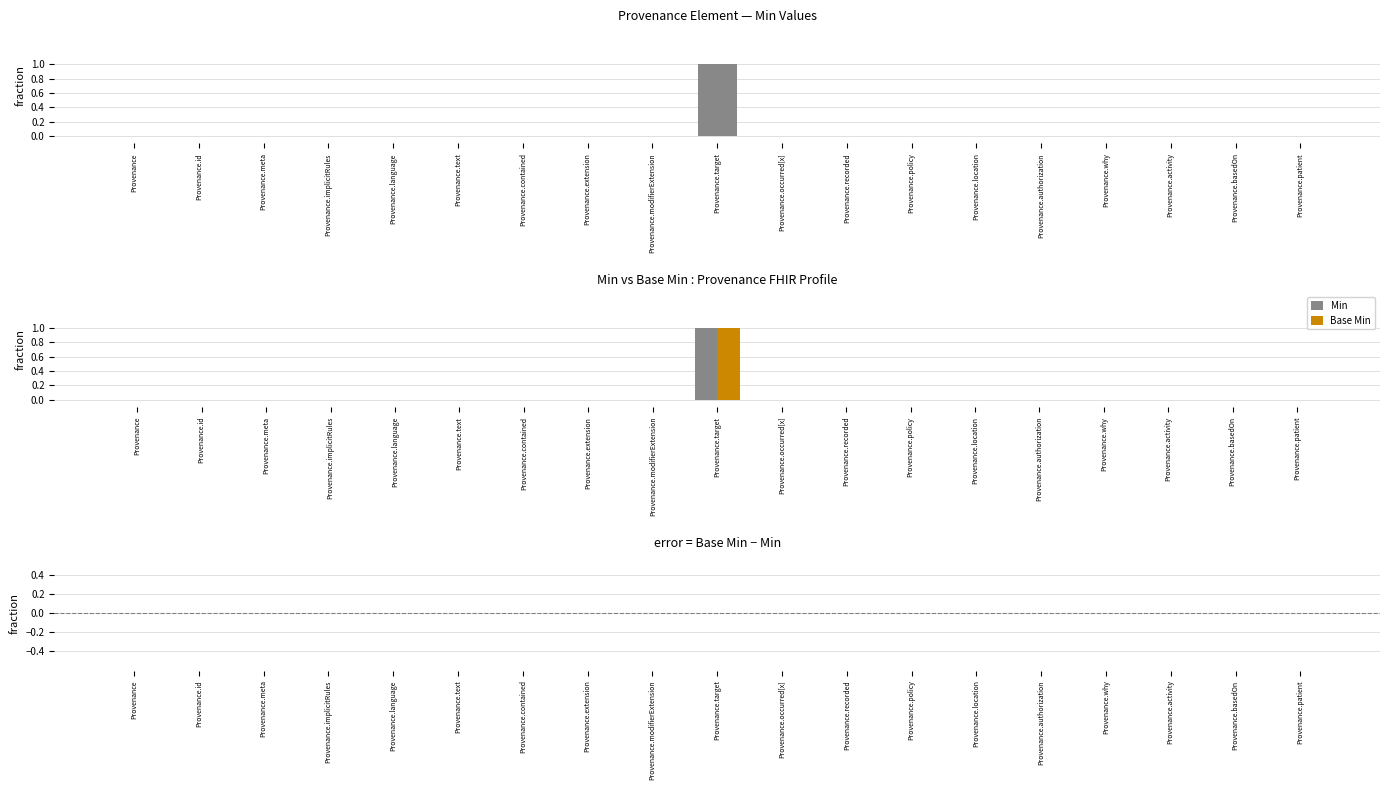

The value of Base Min at Provenance.patient is 0. True or false?

True